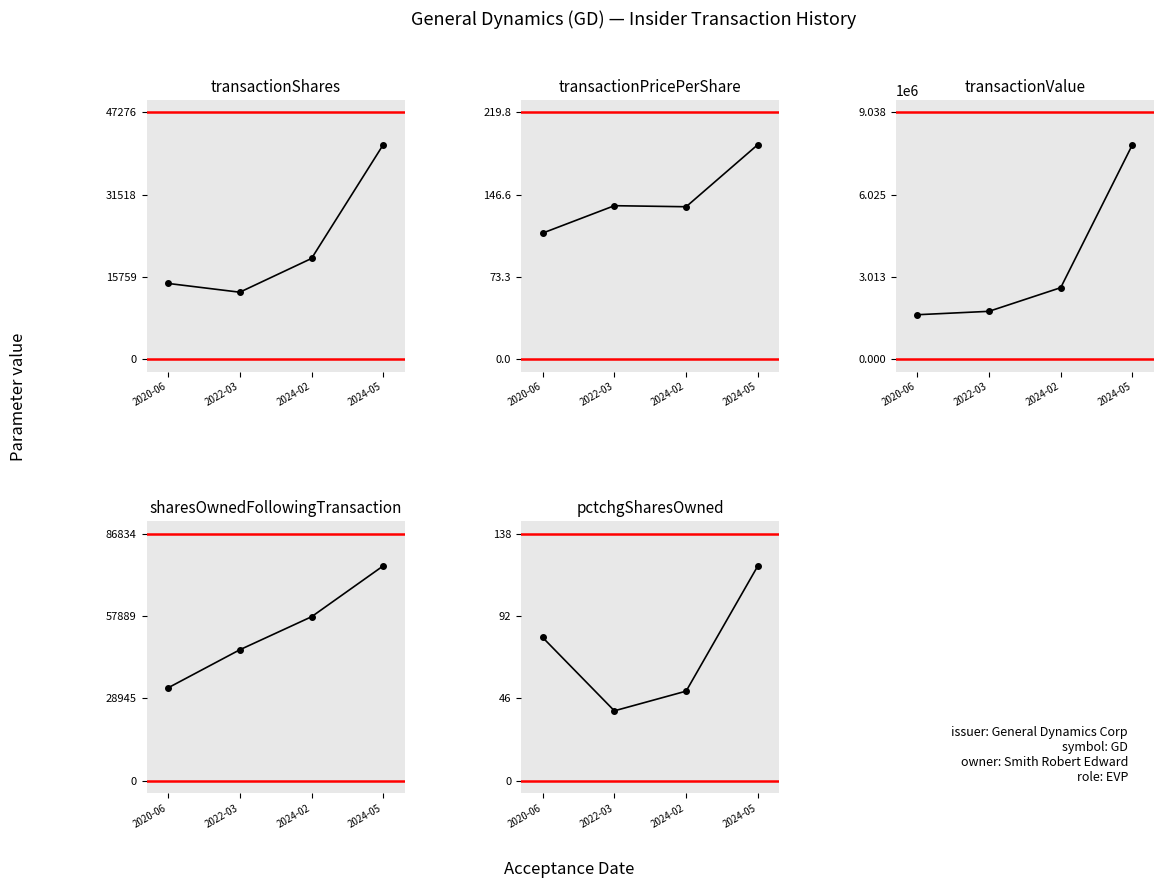

At which label does transactionPricePerShare reach its minimum?

2020-06